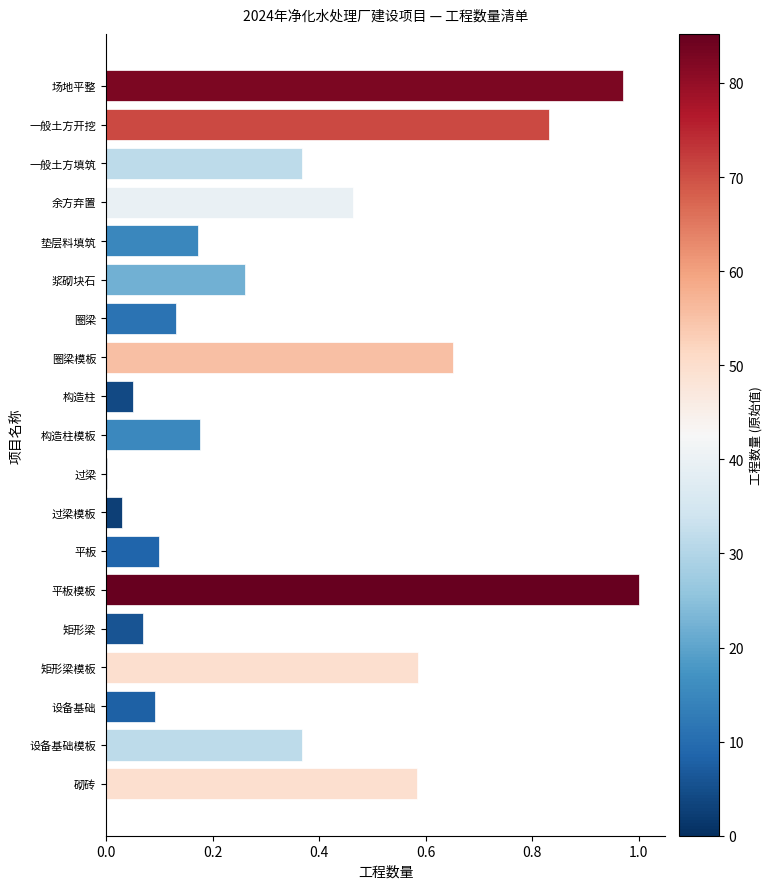

What is the sum of all values?

6.9